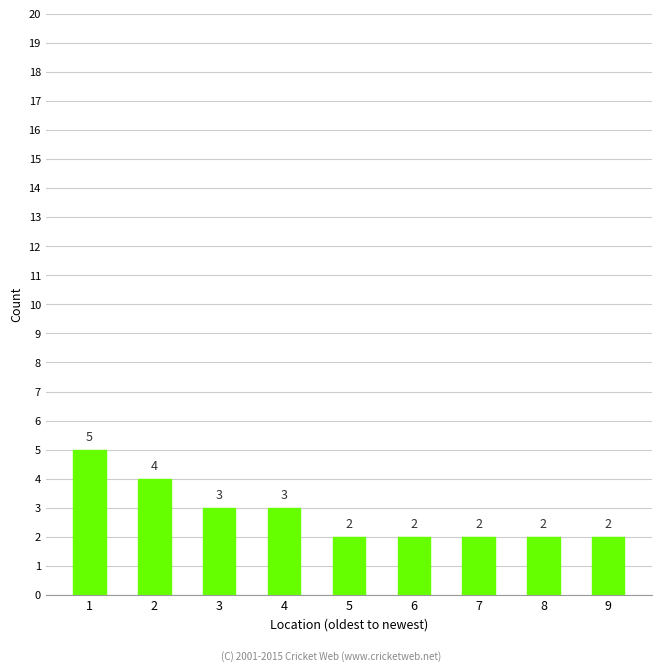

Are the bars horizontal?

No